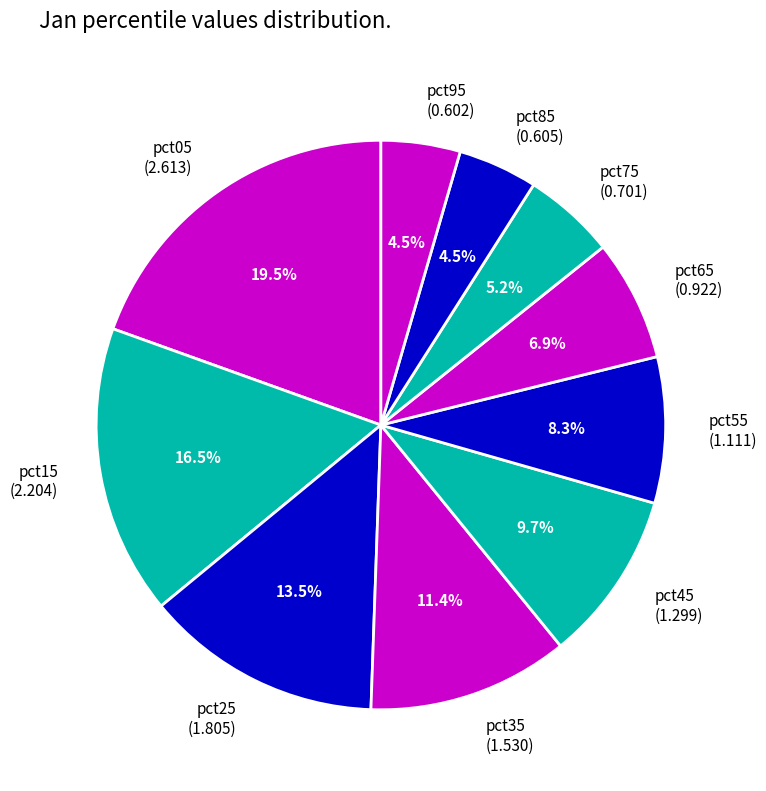

Between pct45 and pct05, which is larger?

pct05